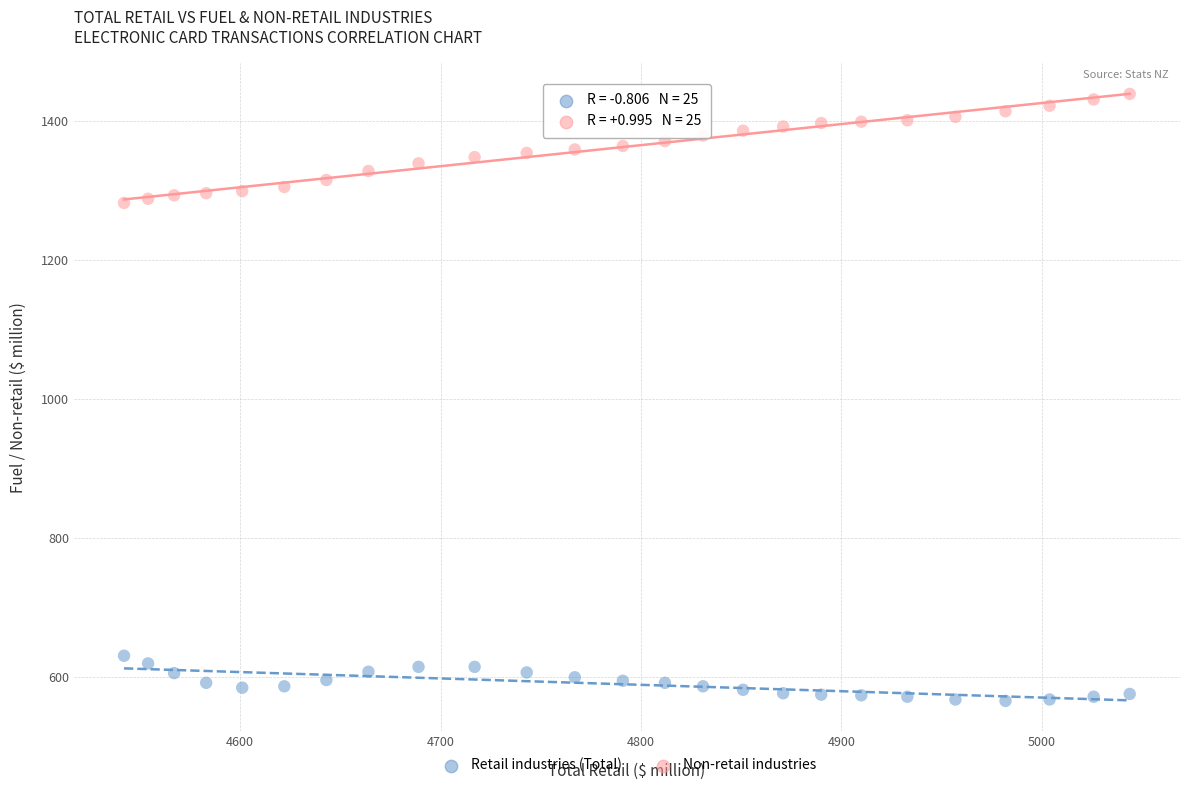

Which series reaches the maximum Y coordinate?

Non-retail industries